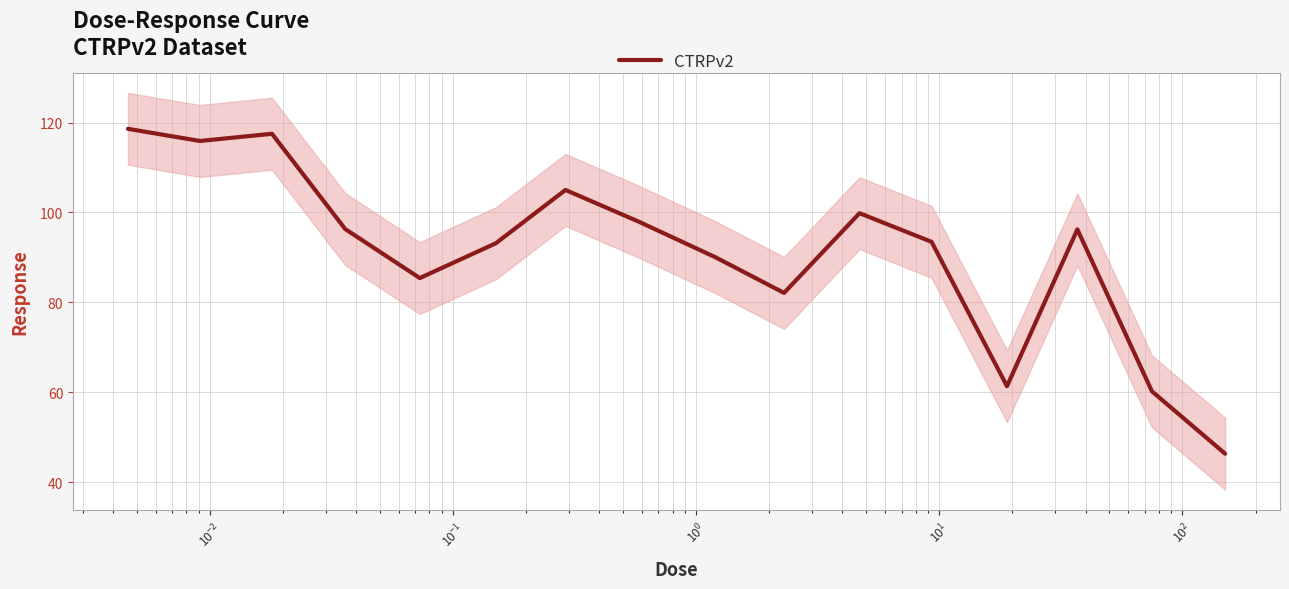

Count the number of data series in this chart.

1